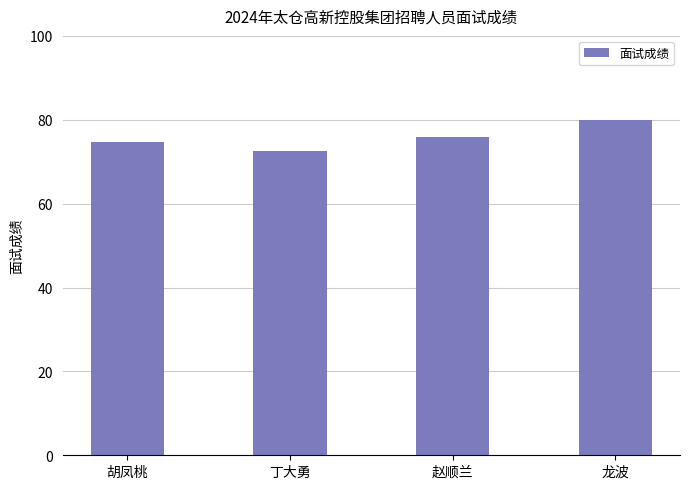

Which category has the highest value across all series?

龙波